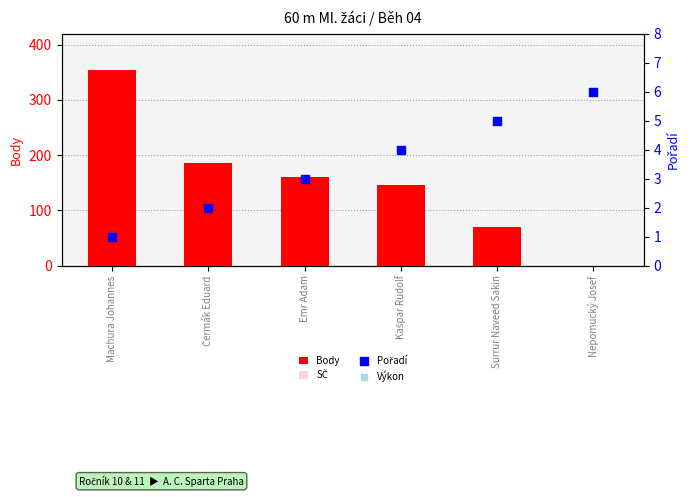

Which series has the largest Y range (max minus min)?

Body